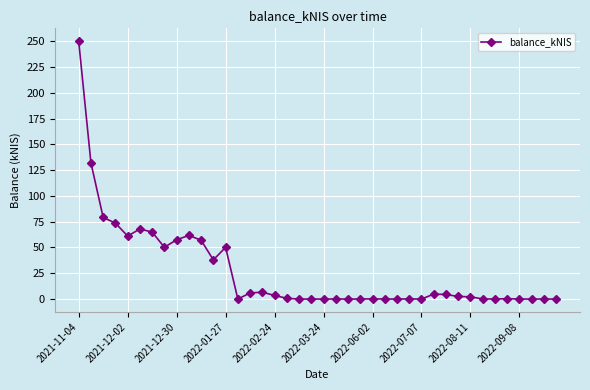

What is the greatest value displayed?

250.0